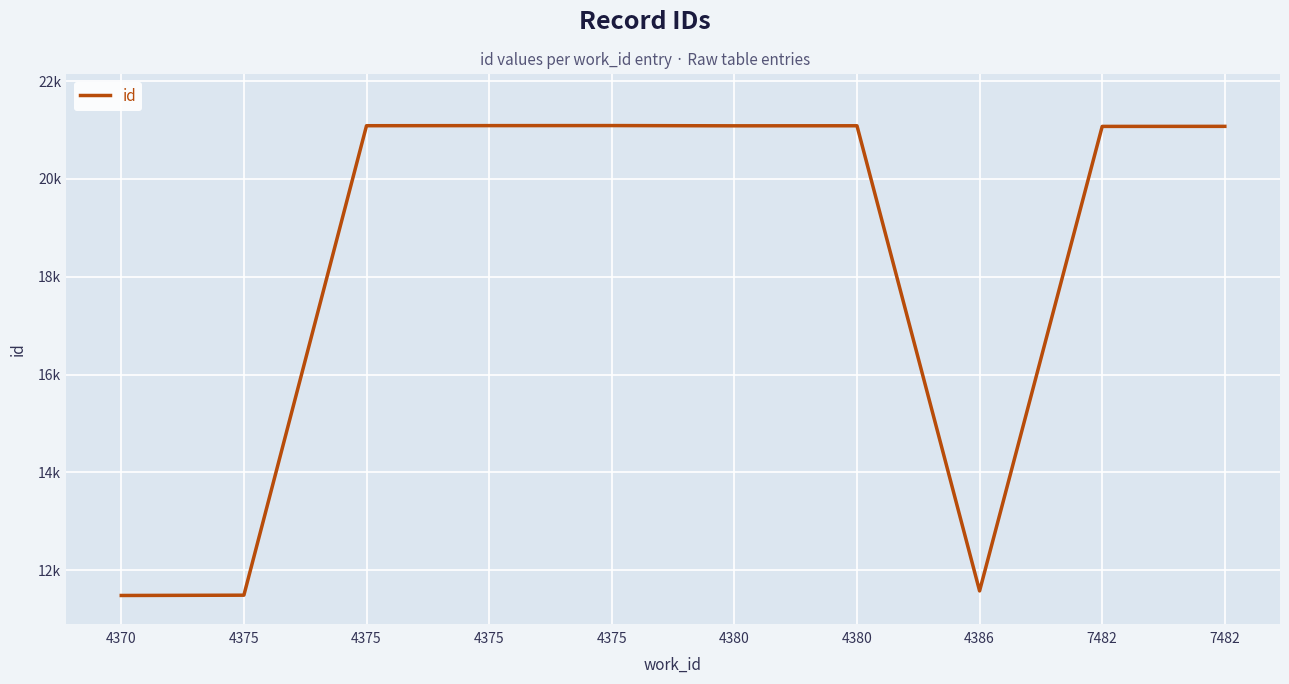

Which category has the highest value across all series?

4375